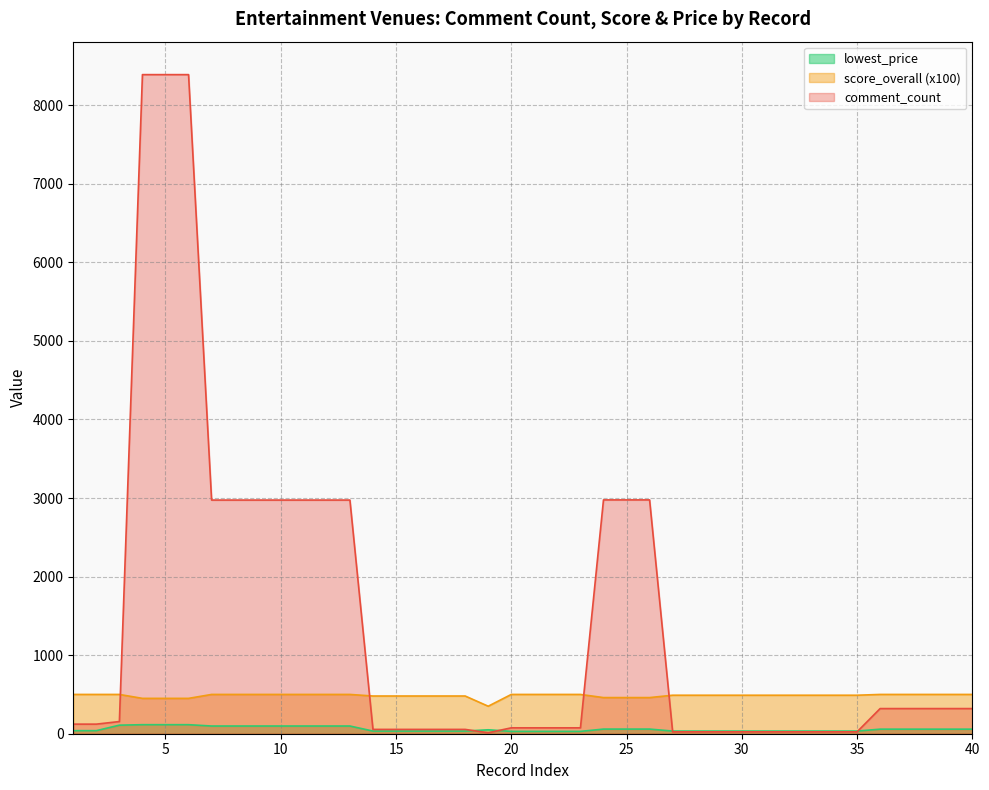

Is the value of comment_count at 17 greater than the value of lowest_price at 16?

Yes